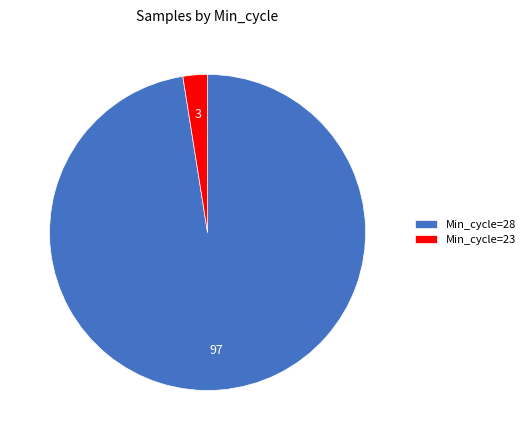

What is the smallest slice in the pie chart?

Min_cycle=23